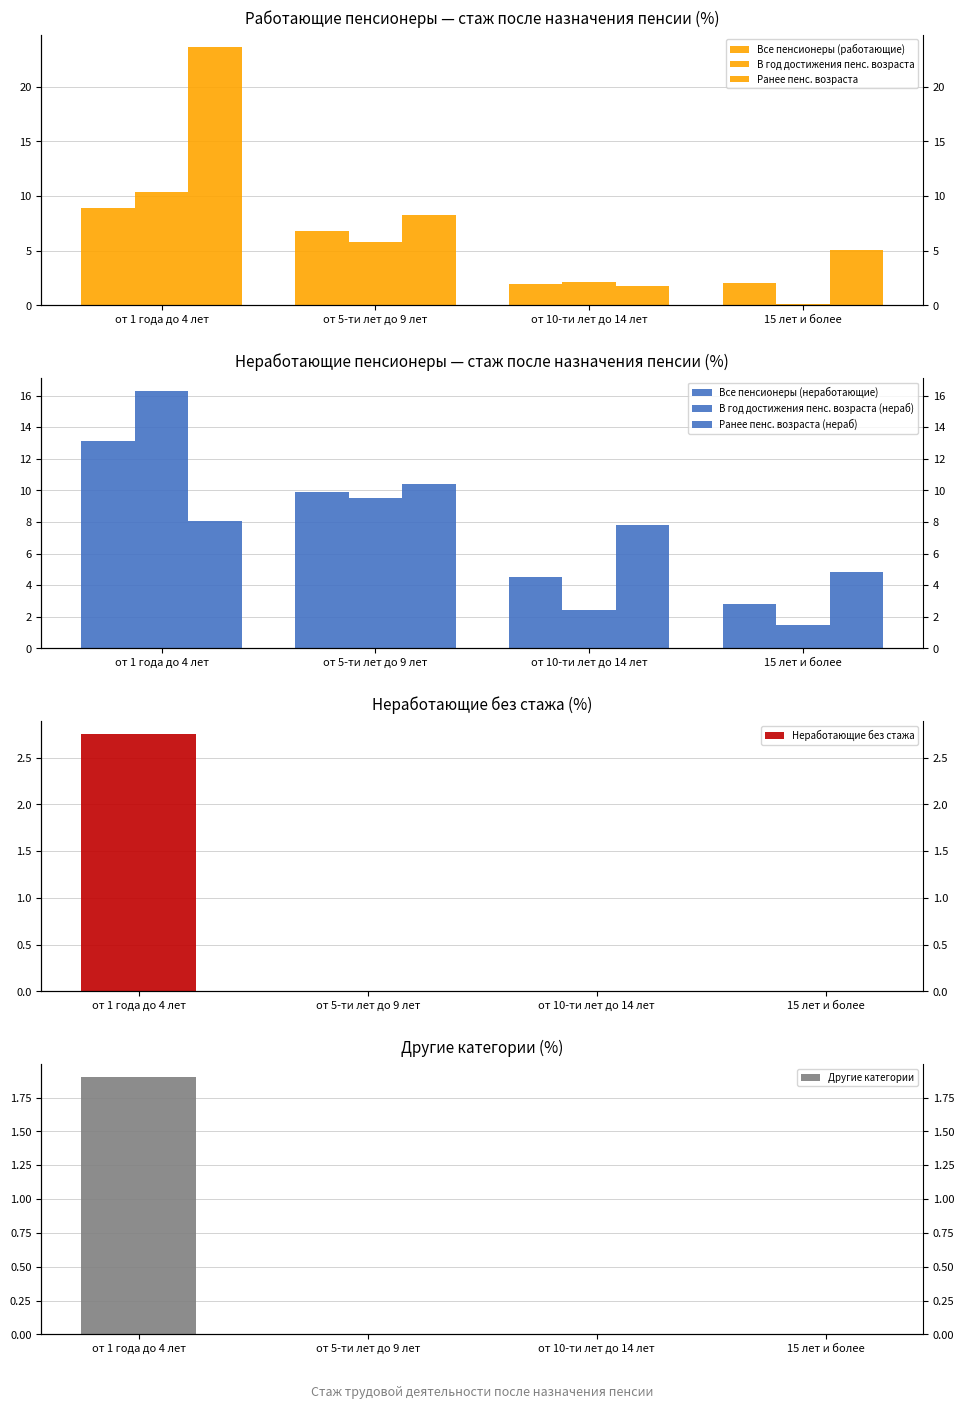

Is the value of В год достижения пенс. возраста at 15 лет и более greater than the value of Все пенсионеры (работающие) at от 10-ти лет до 14 лет?

No